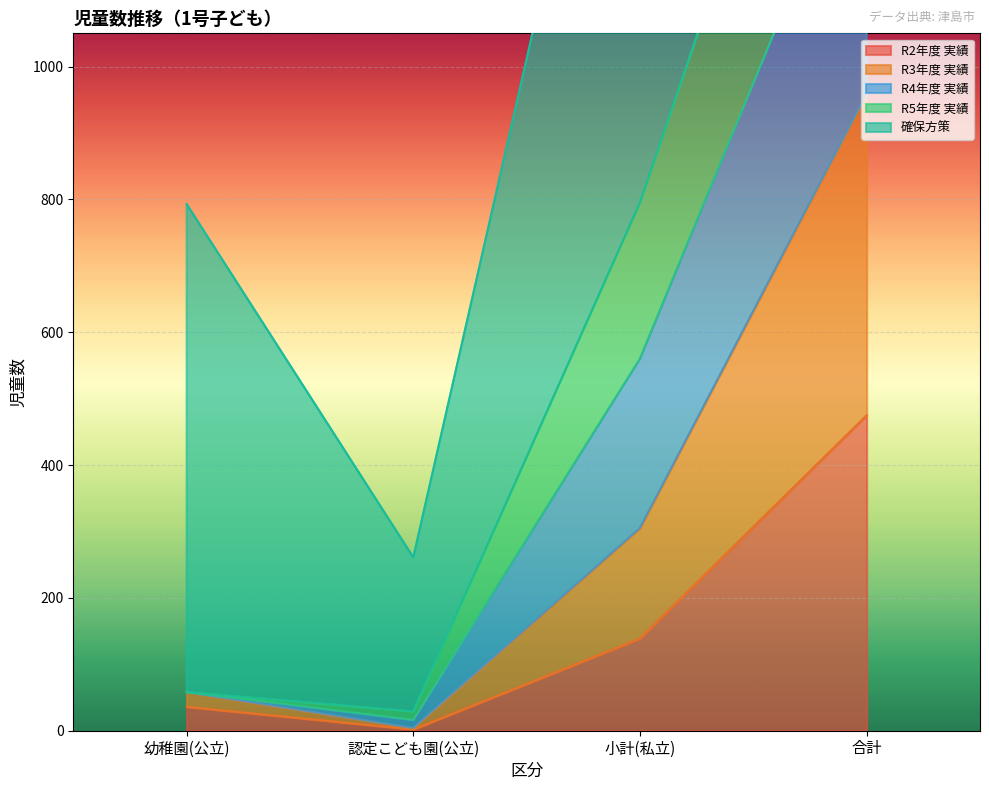

How many values in the R4年度 実績 series exceed 795?

1